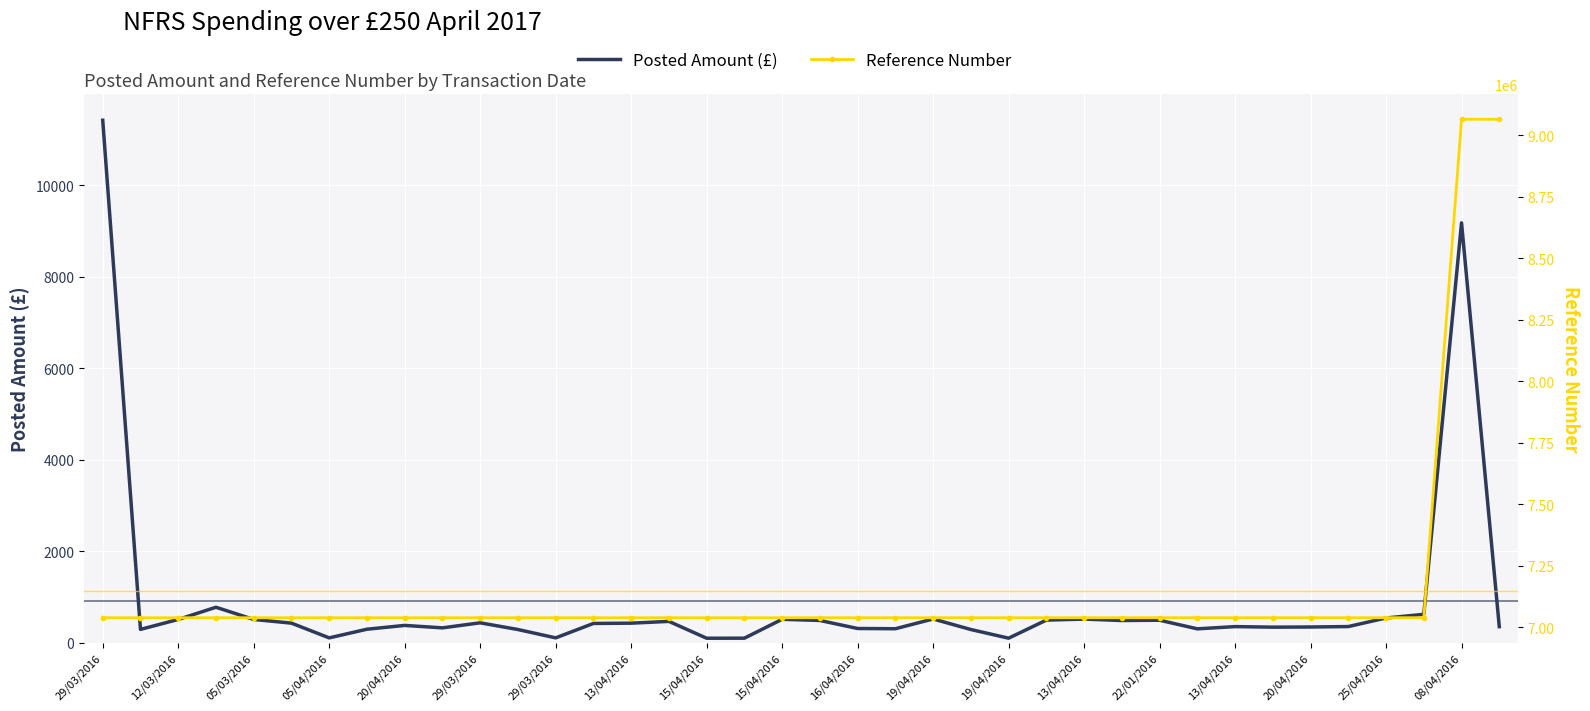

What are all the series names shown in the legend?

Posted Amount (£), Reference Number